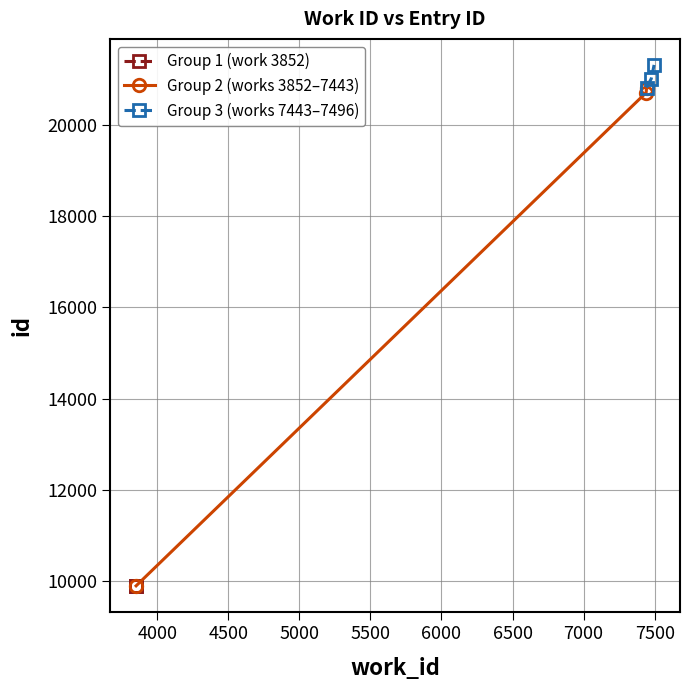

Rank the categories by value from highest to lowest.

7496, 7476, 7443, 7440, 3852, 3852